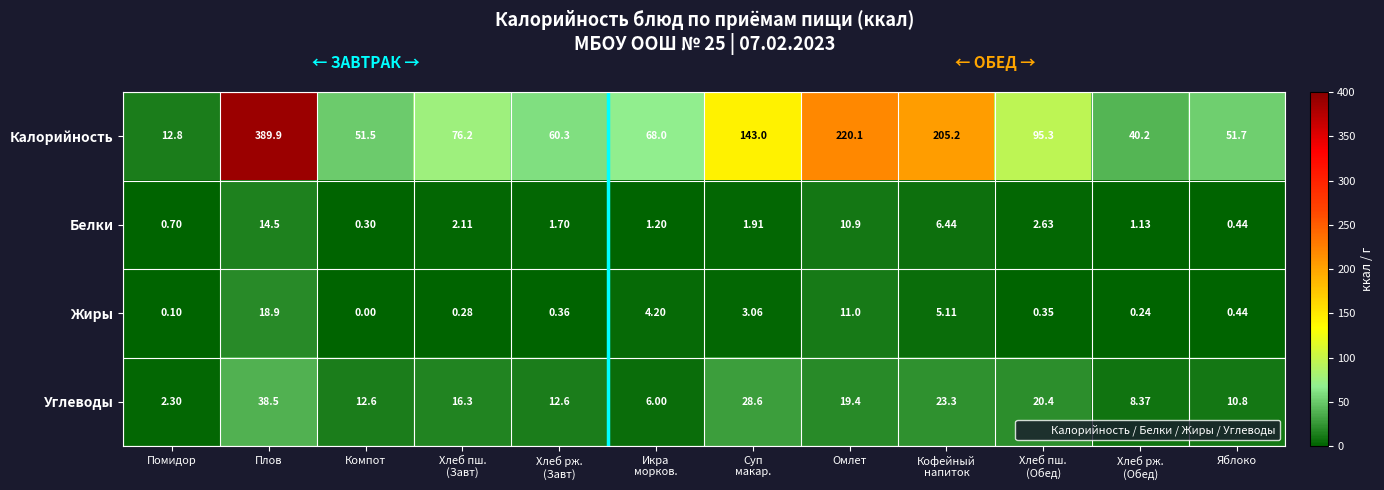

Which category has the highest value in the Углеводы series?

Плов